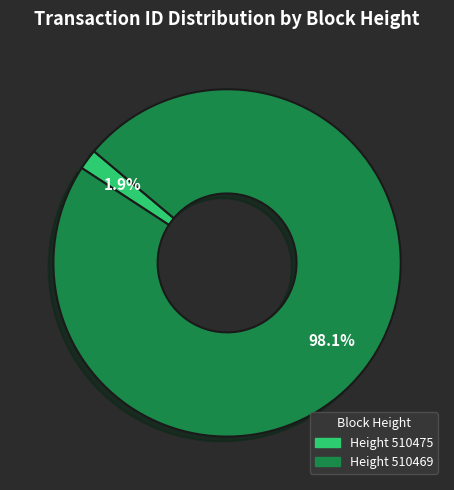

Which category has the smallest portion of the pie?

Height 510475